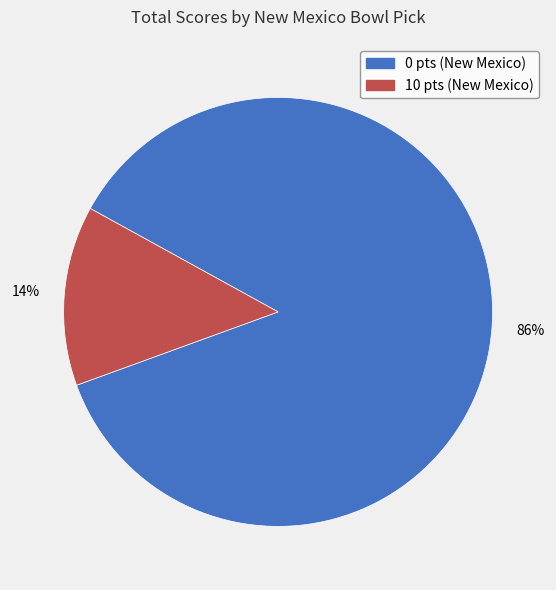

To the nearest percent, what percentage of the pie is 0 pts (New Mexico)?

86%